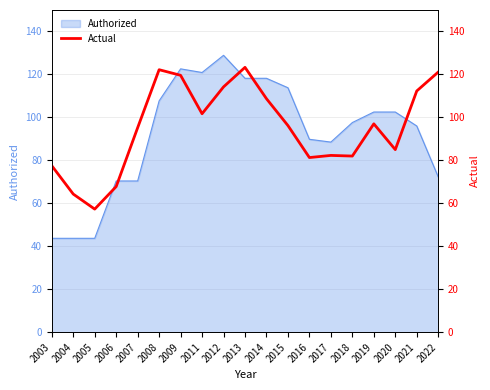

True or false: Authorized has a value of 113.8 at 2015.

True